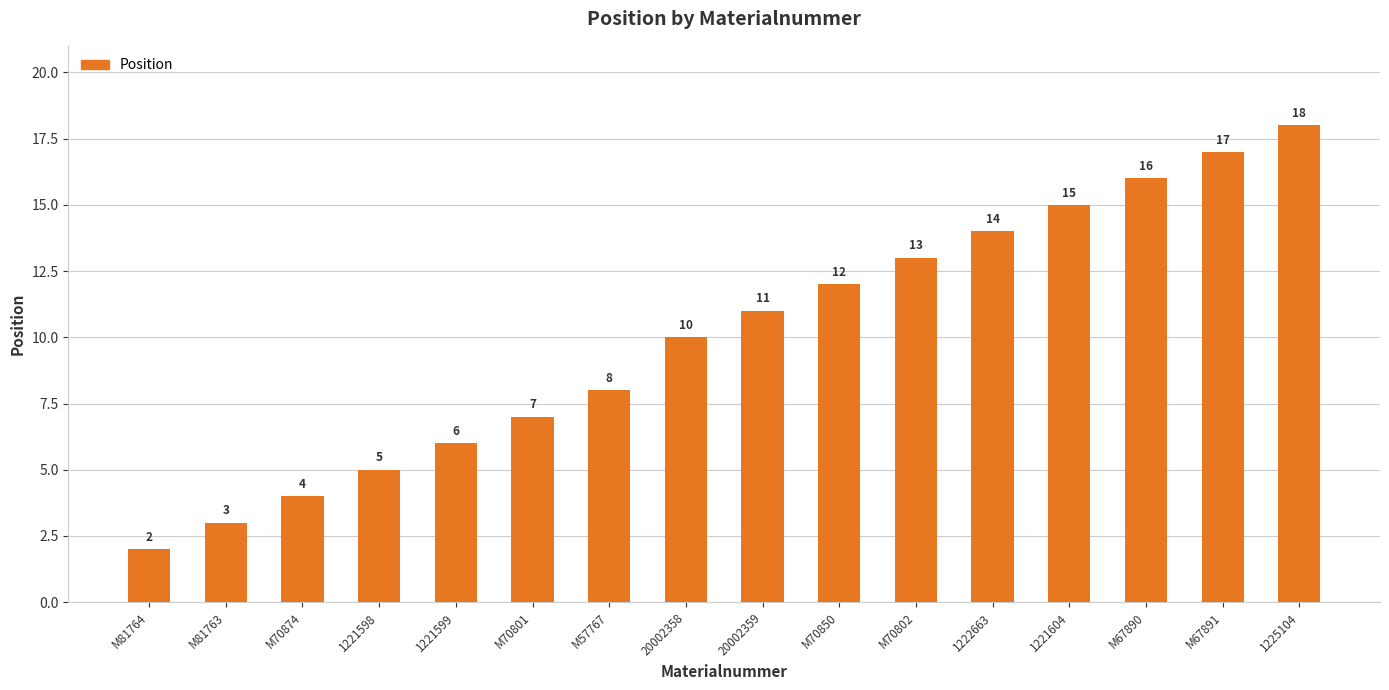

Rank the categories by value from highest to lowest.

1225104, M67891, M67890, 1221604, 1222663, M70802, M70850, 20002359, 20002358, M57767, M70801, 1221599, 1221598, M70874, M81763, M81764